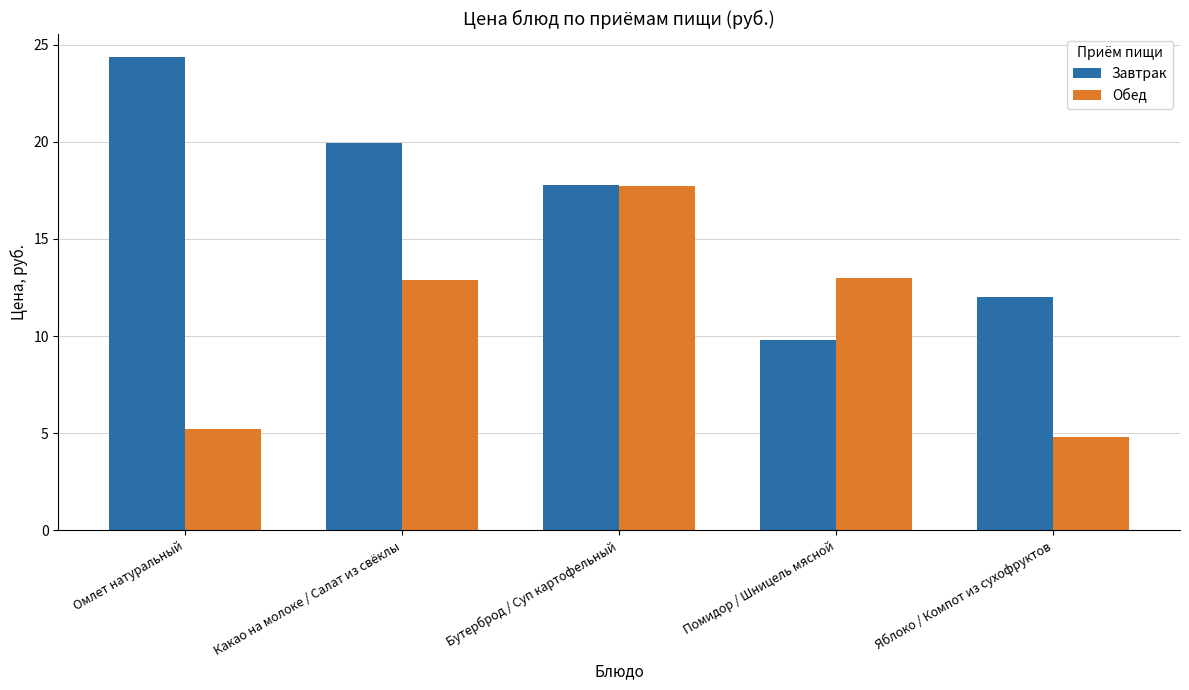

At which label does Завтрак first exceed 17?

Омлет натуральный